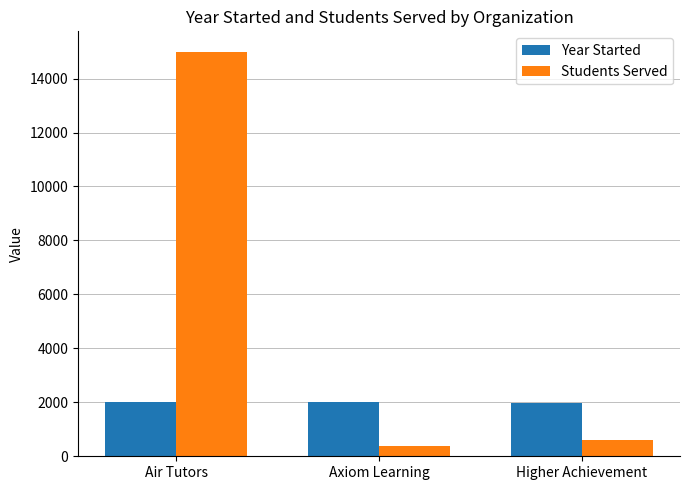

List the series in order of their peak value, highest first.

Students Served, Year Started